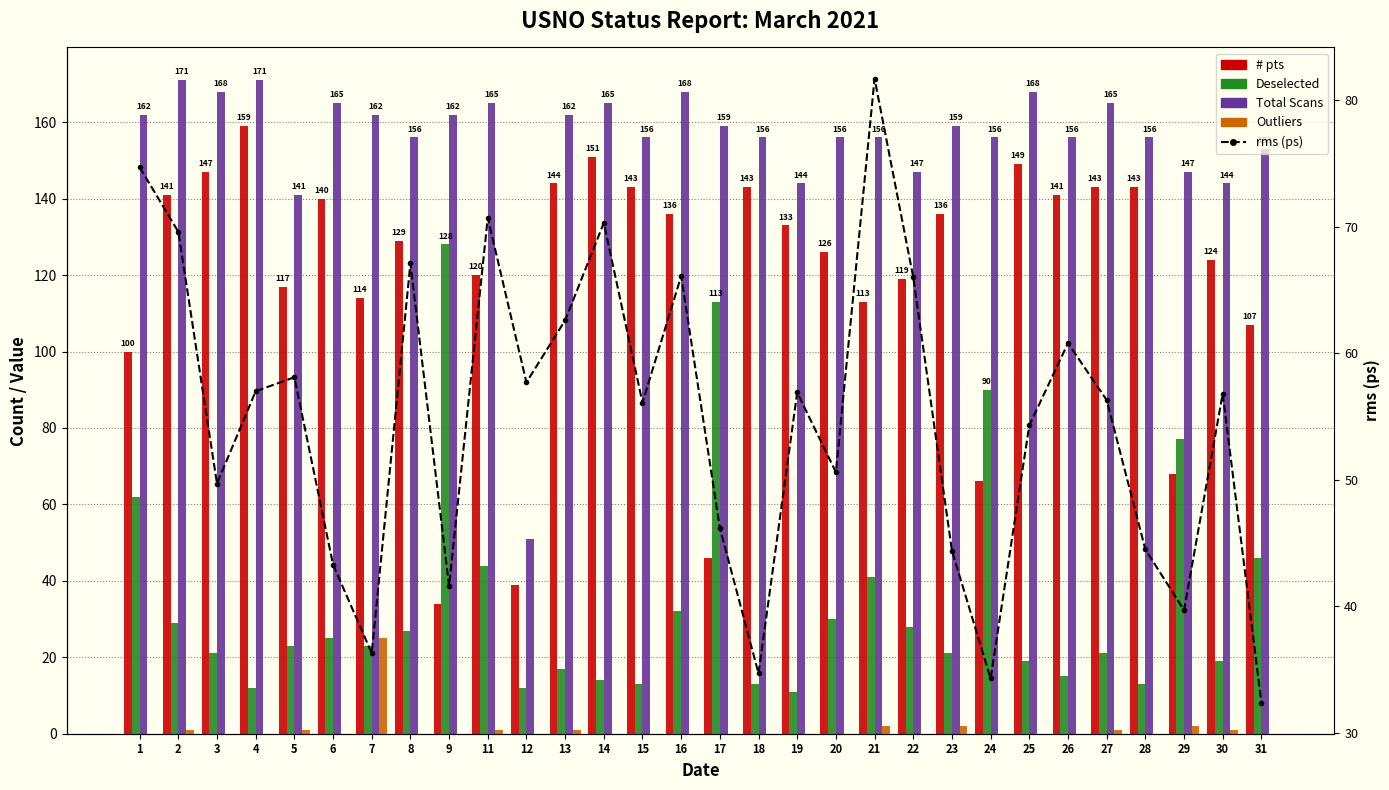

Reading left to right, what are all the values shown in this chart?

# pts: 1=100.0	2=141.0	3=147.0	4=159.0	5=117.0	6=140.0	7=114.0	8=129.0	9=34.0	11=120.0	12=39.0	13=144.0	14=151.0	15=143.0	16=136.0	17=46.0	18=143.0	19=133.0	20=126.0	21=113.0	22=119.0	23=136.0	24=66.0	25=149.0	26=141.0	27=143.0	28=143.0	29=68.0	30=124.0	31=107.0
Deselected: 1=62.0	2=29.0	3=21.0	4=12.0	5=23.0	6=25.0	7=23.0	8=27.0	9=128.0	11=44.0	12=12.0	13=17.0	14=14.0	15=13.0	16=32.0	17=113.0	18=13.0	19=11.0	20=30.0	21=41.0	22=28.0	23=21.0	24=90.0	25=19.0	26=15.0	27=21.0	28=13.0	29=77.0	30=19.0	31=46.0
Total Scans: 1=162.0	2=171.0	3=168.0	4=171.0	5=141.0	6=165.0	7=162.0	8=156.0	9=162.0	11=165.0	12=51.0	13=162.0	14=165.0	15=156.0	16=168.0	17=159.0	18=156.0	19=144.0	20=156.0	21=156.0	22=147.0	23=159.0	24=156.0	25=168.0	26=156.0	27=165.0	28=156.0	29=147.0	30=144.0	31=153.0
Outliers: 1=0.0	2=1.0	3=0.0	4=0.0	5=1.0	6=0.0	7=25.0	8=0.0	9=0.0	11=1.0	12=0.0	13=1.0	14=0.0	15=0.0	16=0.0	17=0.0	18=0.0	19=0.0	20=0.0	21=2.0	22=0.0	23=2.0	24=0.0	25=0.0	26=0.0	27=1.0	28=0.0	29=2.0	30=1.0	31=0.0
rms (ps): 1=74.7	2=69.6	3=49.7	4=57.0	5=58.1	6=43.3	7=36.3	8=67.1	9=41.6	11=70.7	12=57.7	13=62.6	14=70.3	15=56.1	16=66.1	17=46.2	18=34.7	19=56.9	20=50.6	21=81.7	22=66.0	23=44.4	24=34.3	25=54.3	26=60.8	27=56.3	28=44.5	29=39.7	30=56.8	31=32.4